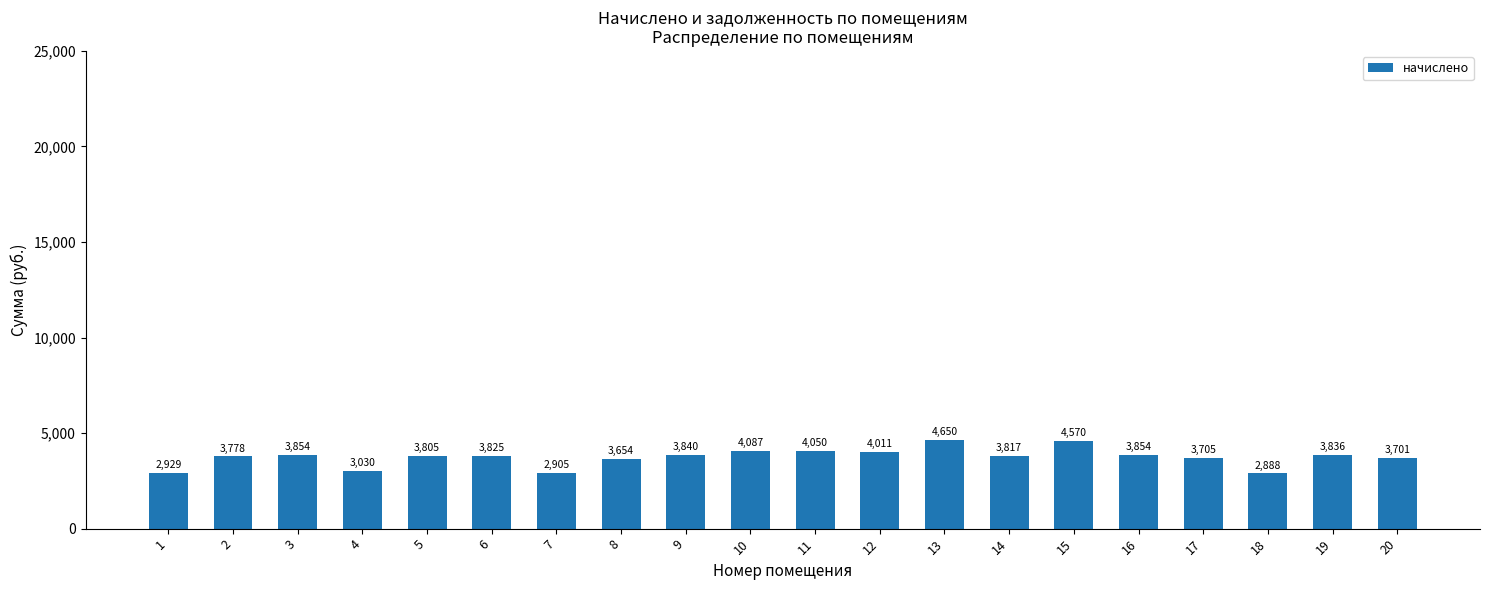

Approximately how many times larger is the value at 1 compared to 19?

0.8